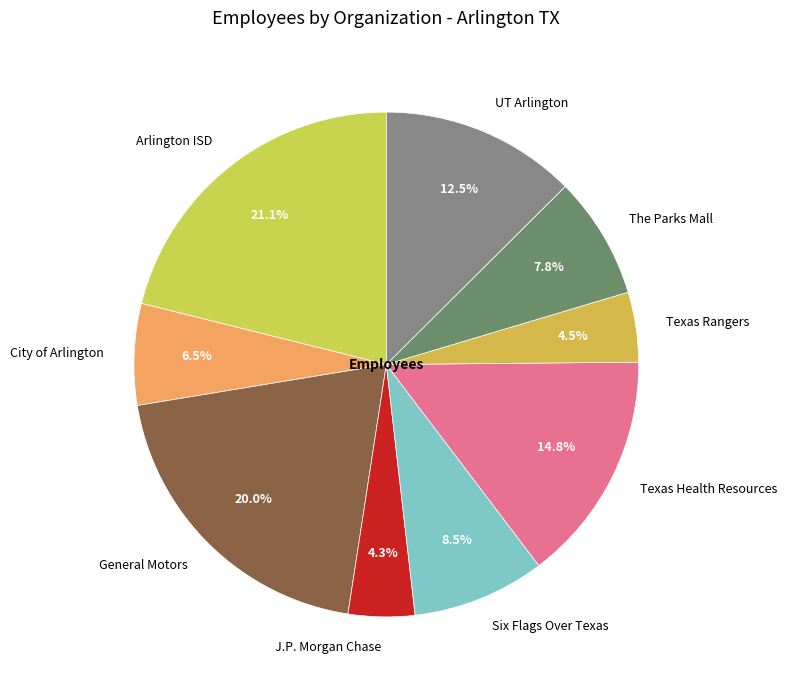

What is the largest slice in the pie chart?

Arlington ISD